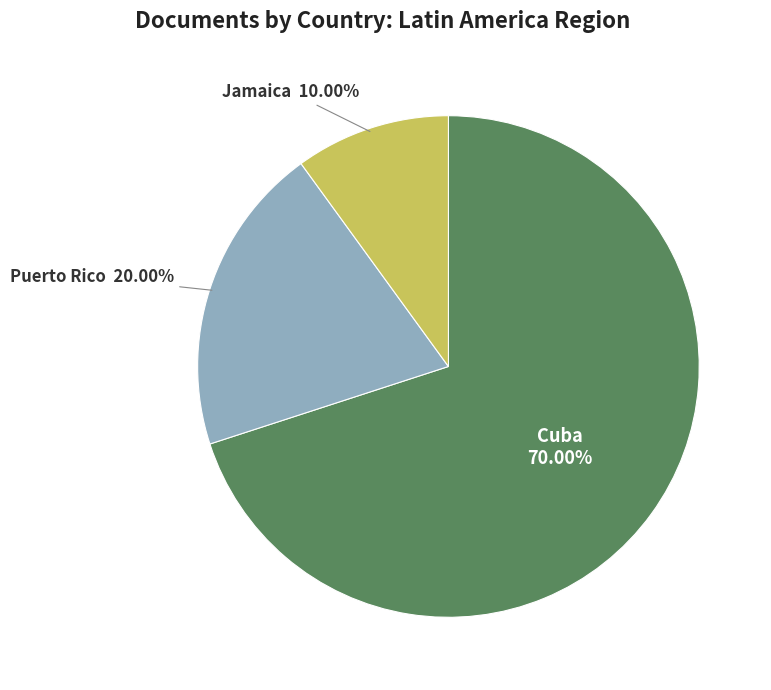

Is there any slice that represents more than half of the pie?

Yes